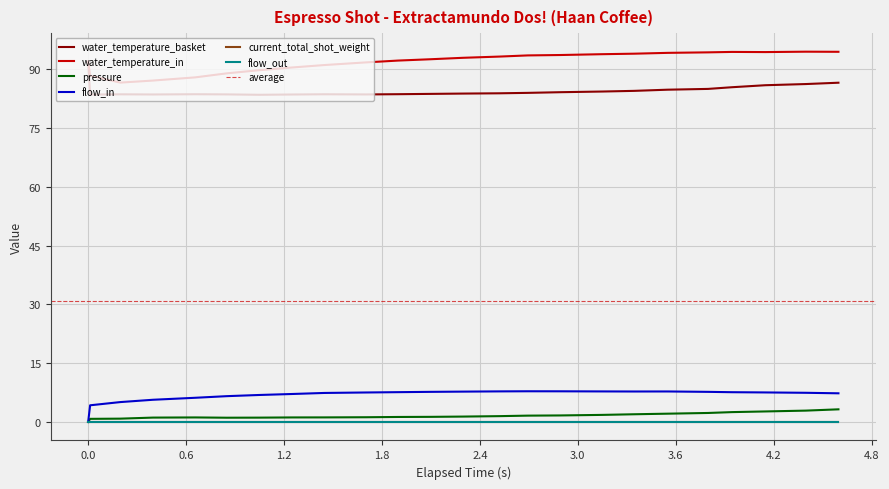

True or false: water_temperature_in and flow_in intersect in this chart.

False